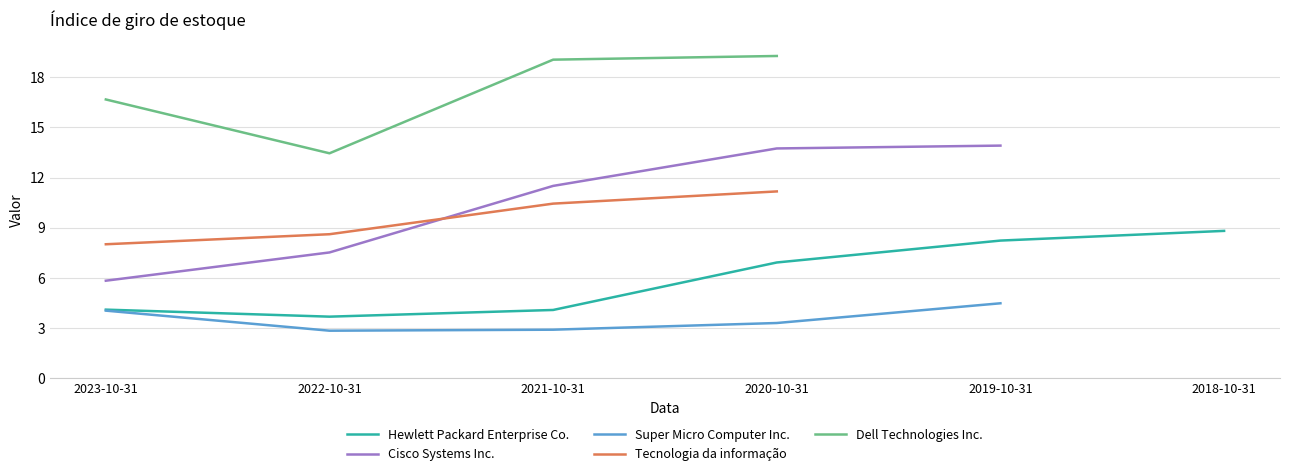

True or false: Tecnologia da informação and Dell Technologies Inc. cross at least once.

False